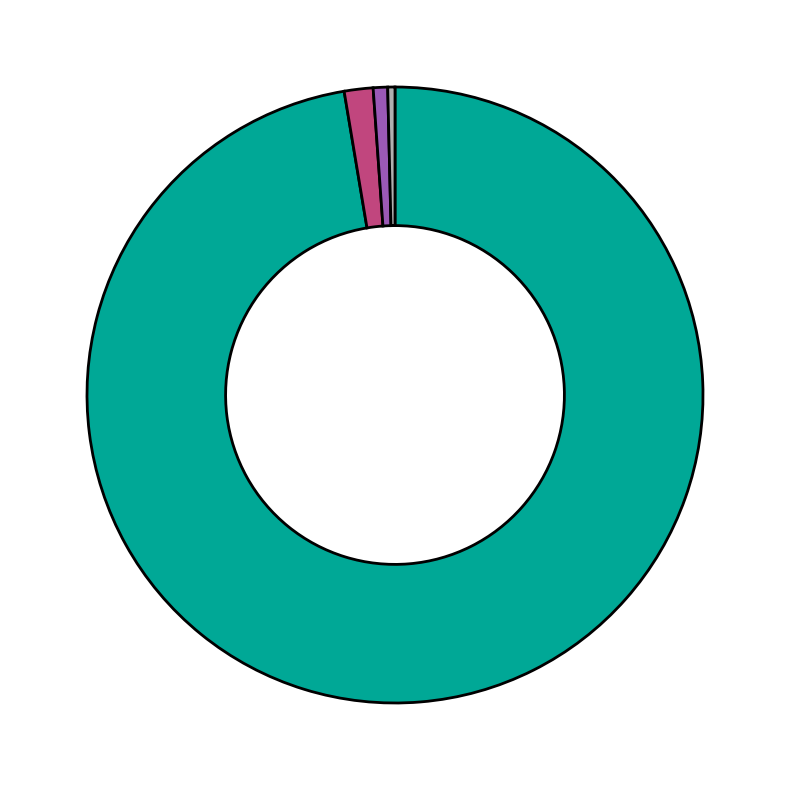

Is there a majority slice in this chart?

Yes